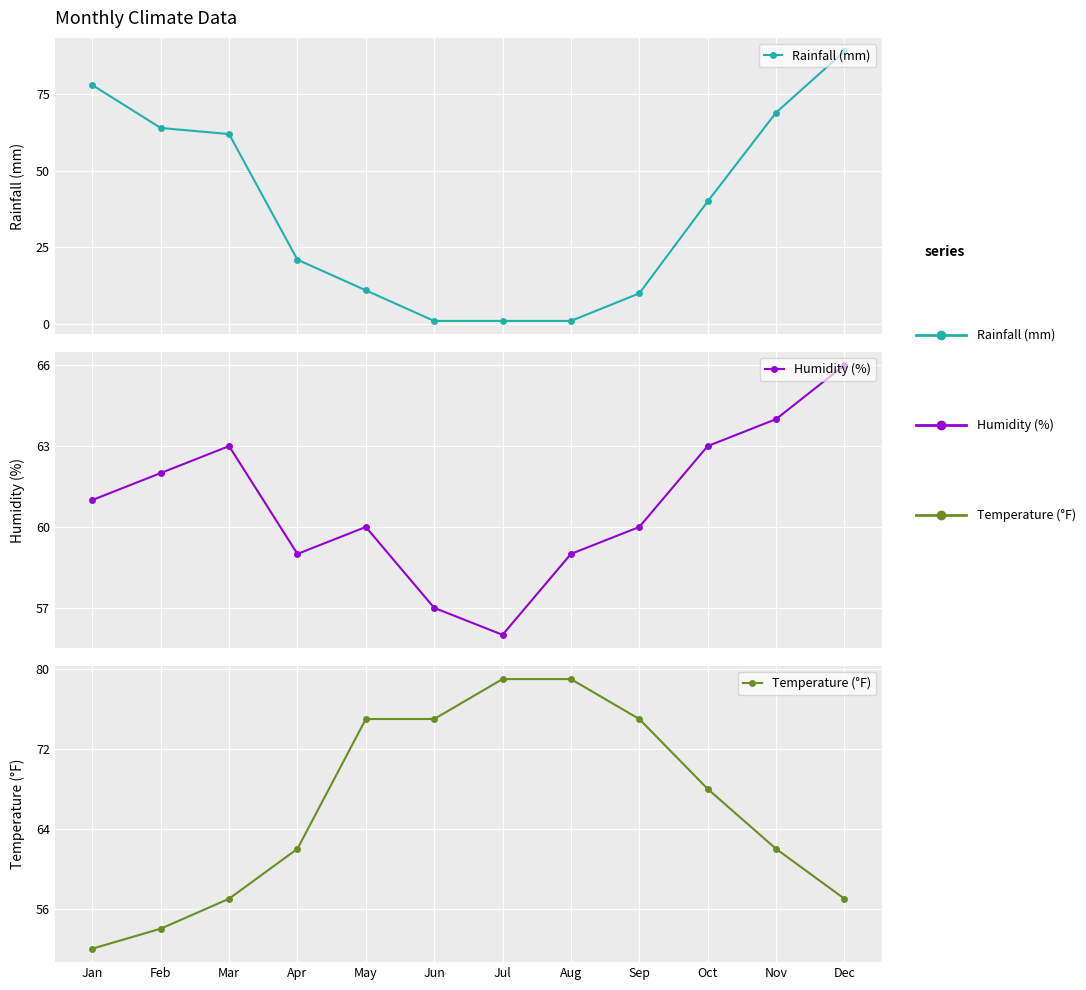

The Rainfall (mm) series shows 21 at Apr. True or false?

True